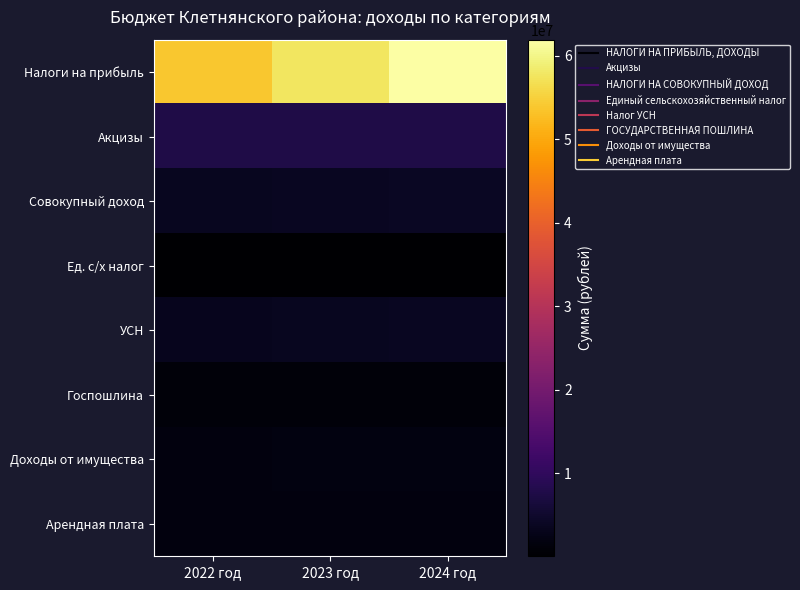

What is the spread (max minus min) of values at 2022 год?

53793000